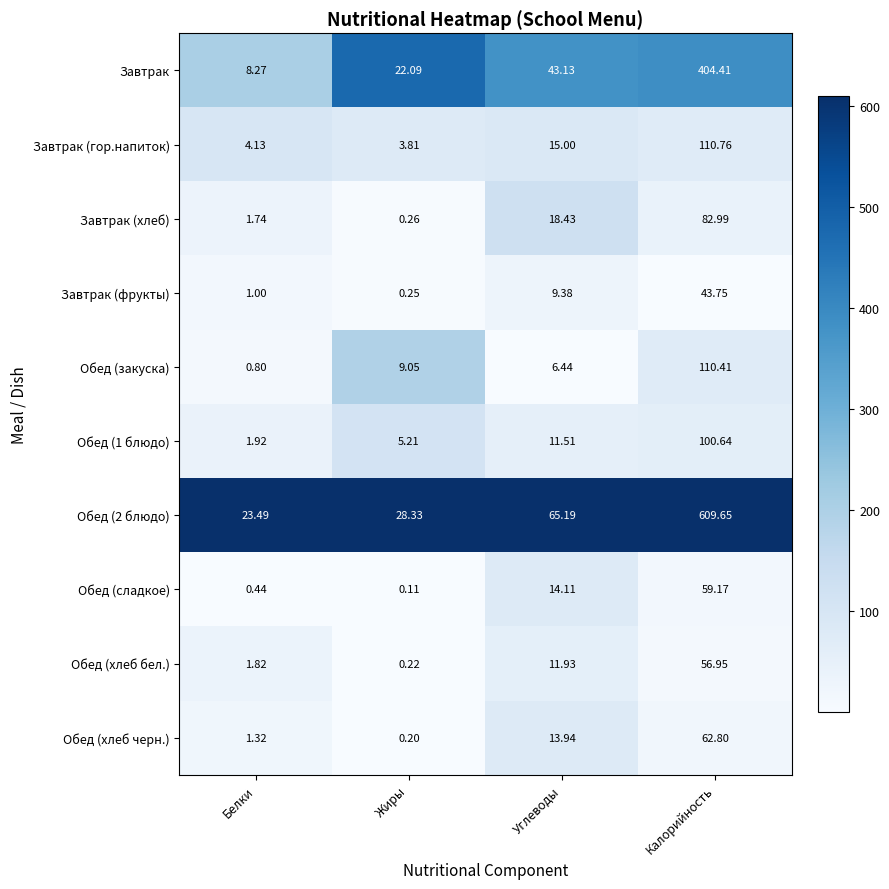

At which category is the sum across all series the highest?

Калорийность